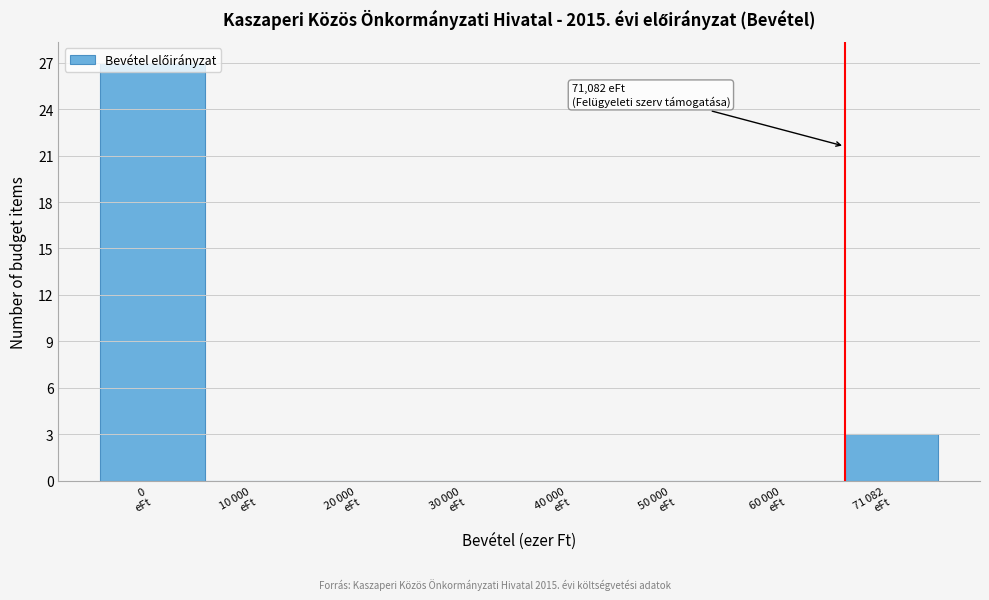

What is the sum of all values?

30